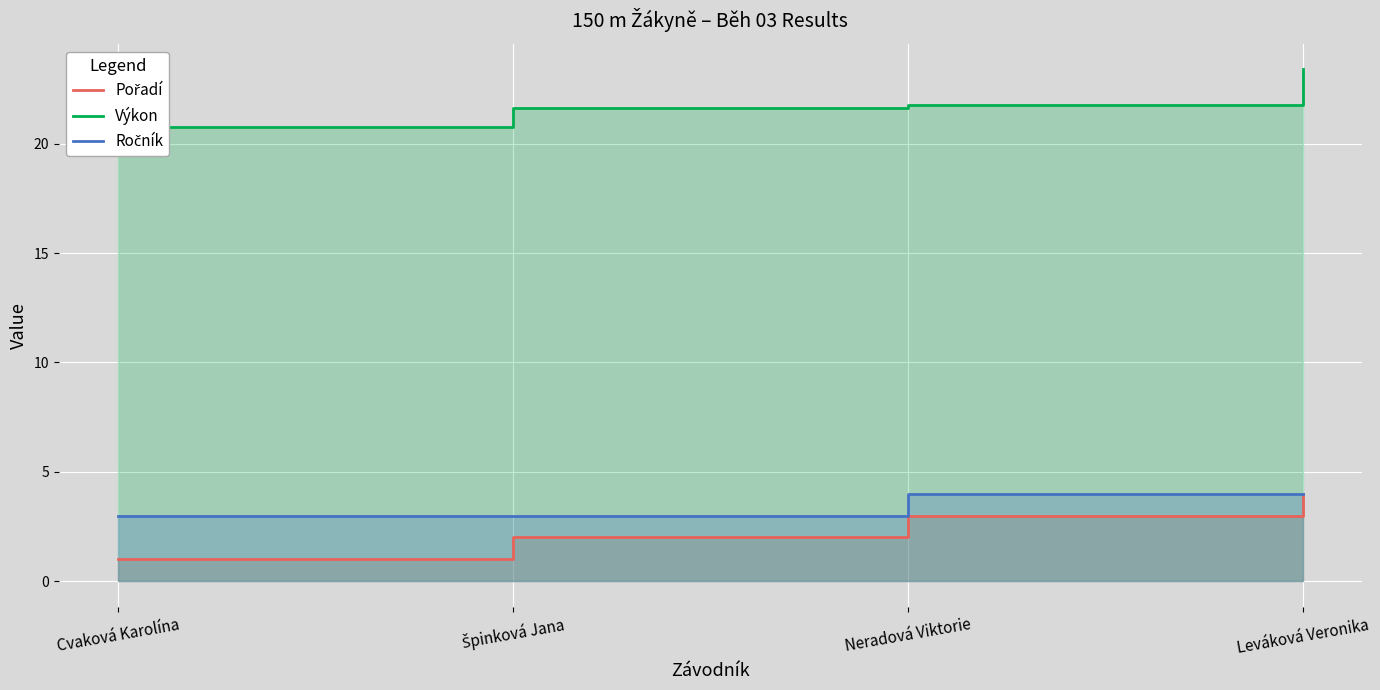

True or false: Pořadí and Ročník intersect in this chart.

False